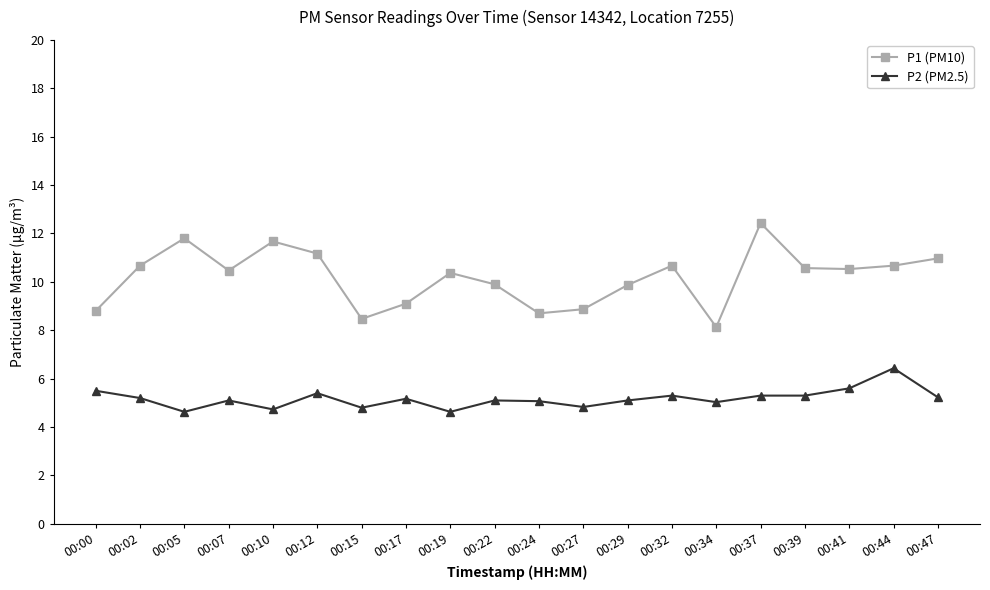

Does the chart display data point markers on the line(s)?

Yes